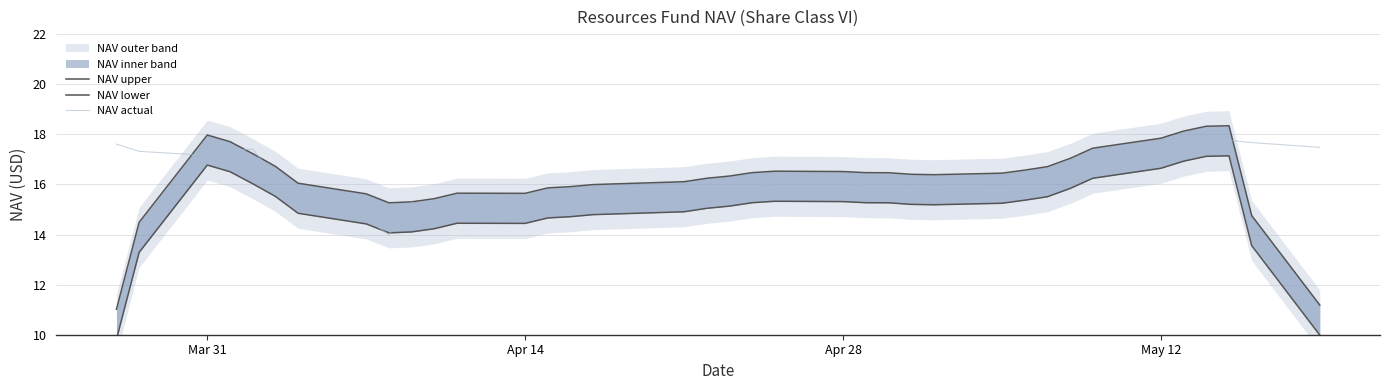

The NAV actual series shows 26.7 at May 12. True or false?

False